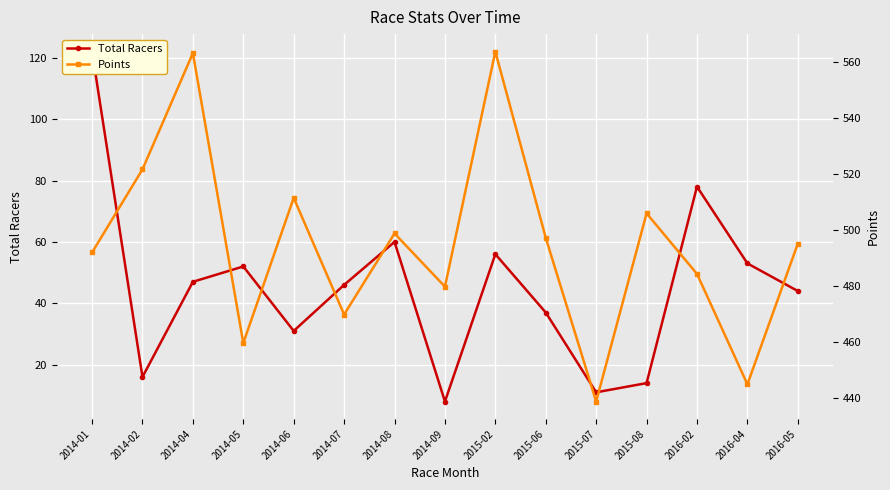

At which label is Points closest to 501?

2014-08